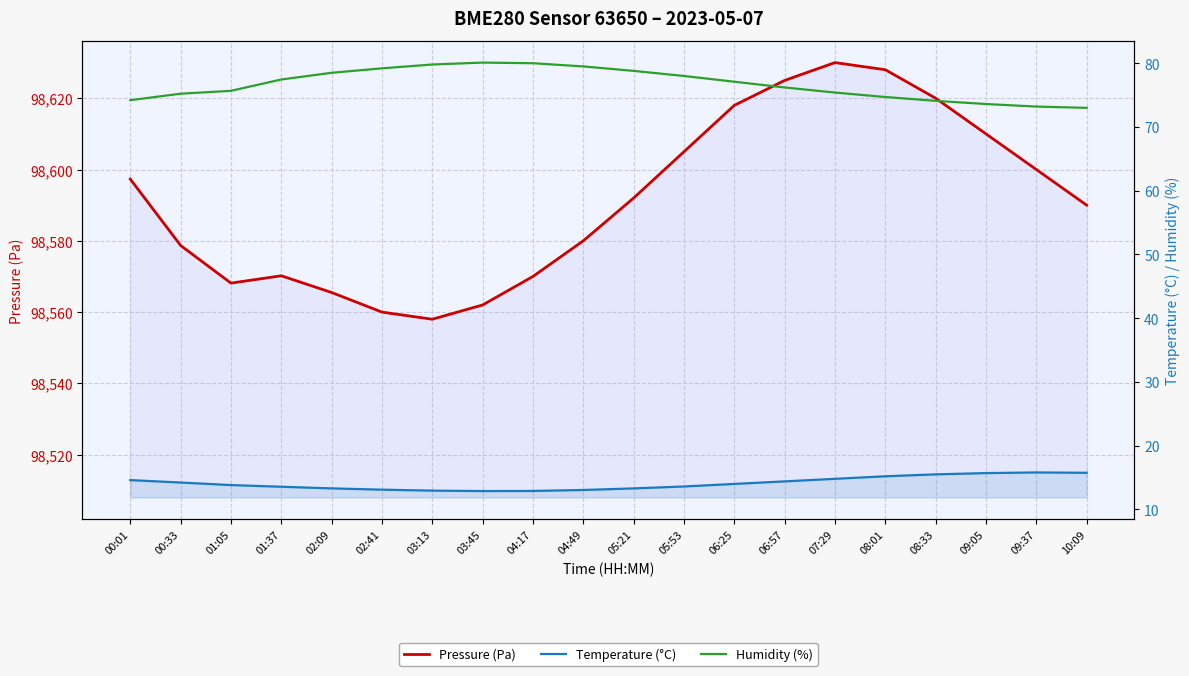

What is the sum of all Temperature (°C) values?

282.4